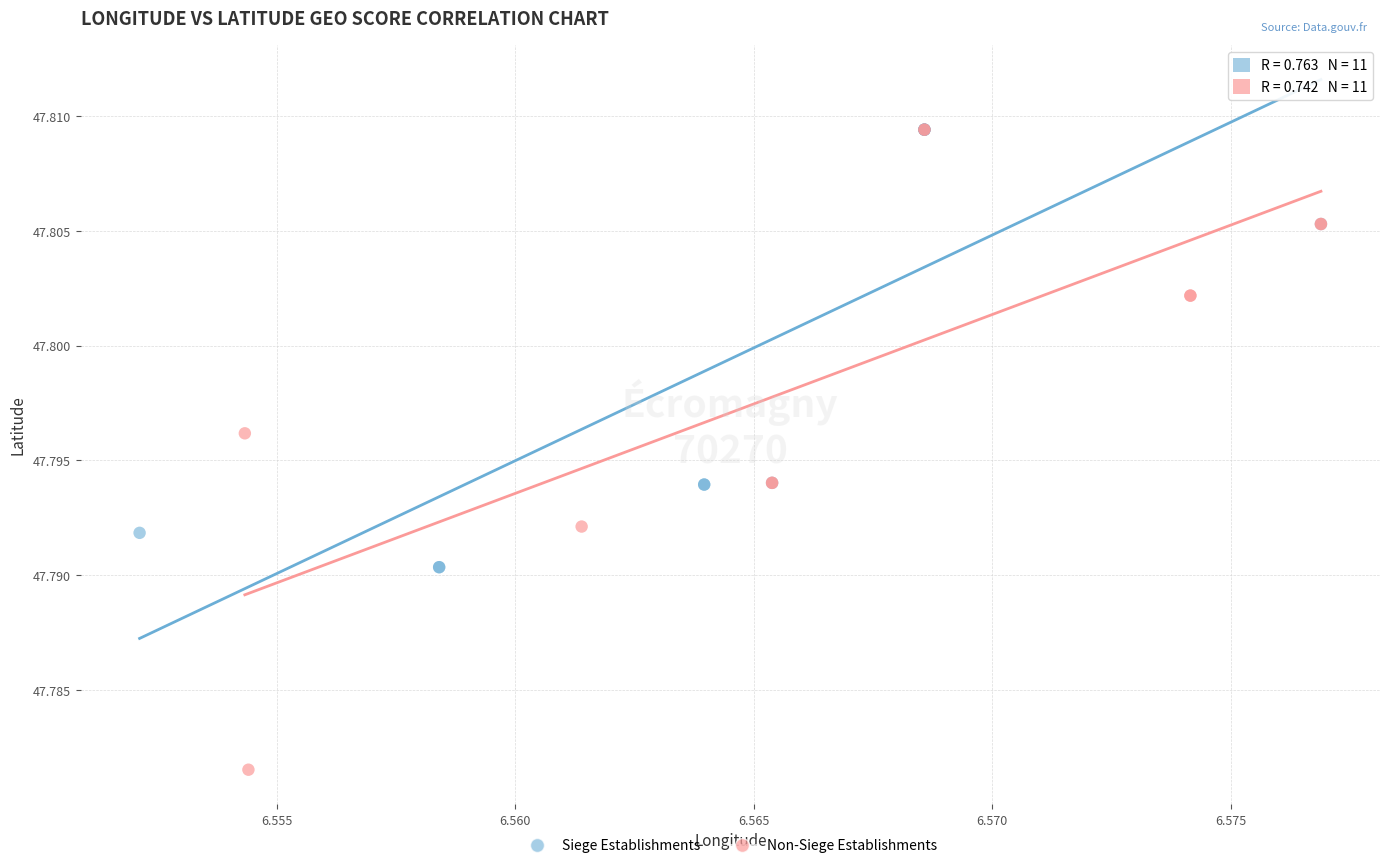

Which series has the widest spread of Y values?

Non-Siege Establishments